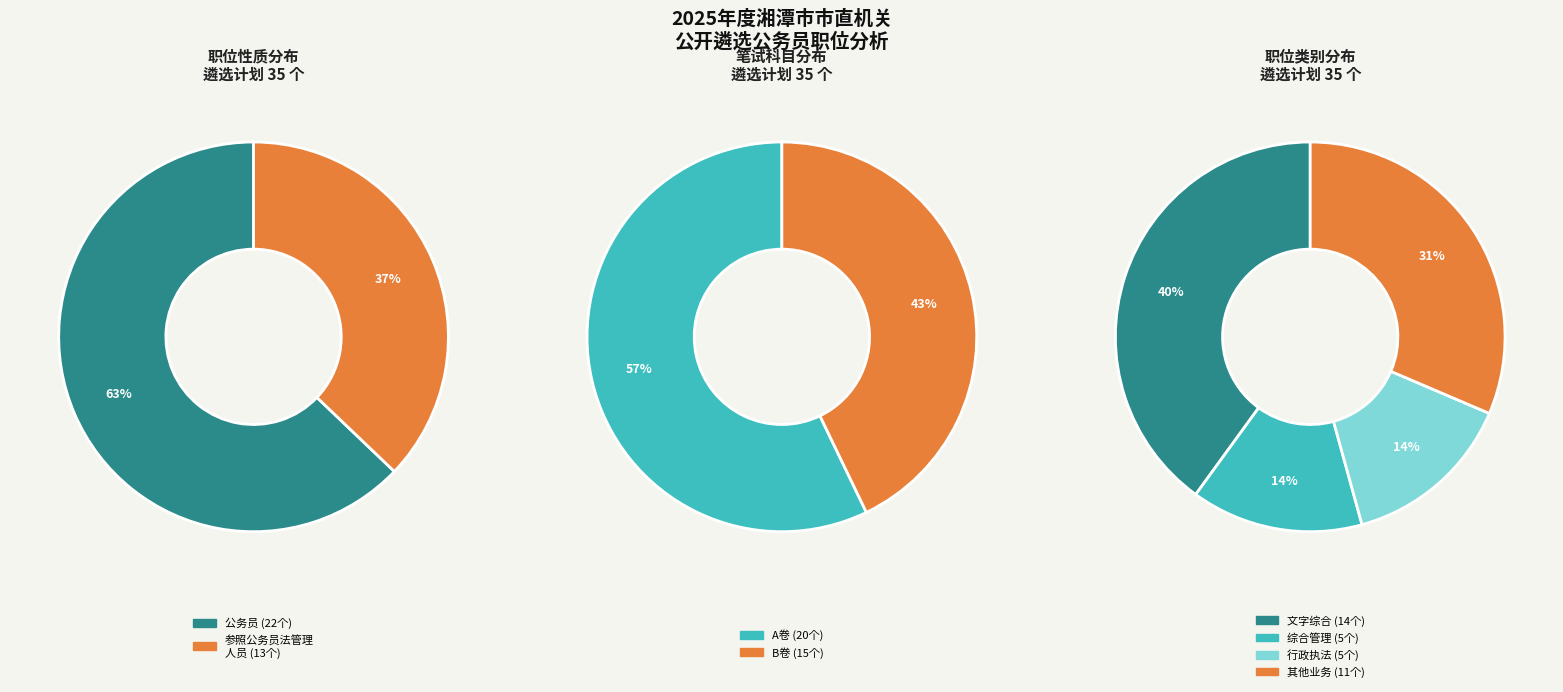

Which has a higher value, 公务员 or 参照公务员法管理人员?

公务员